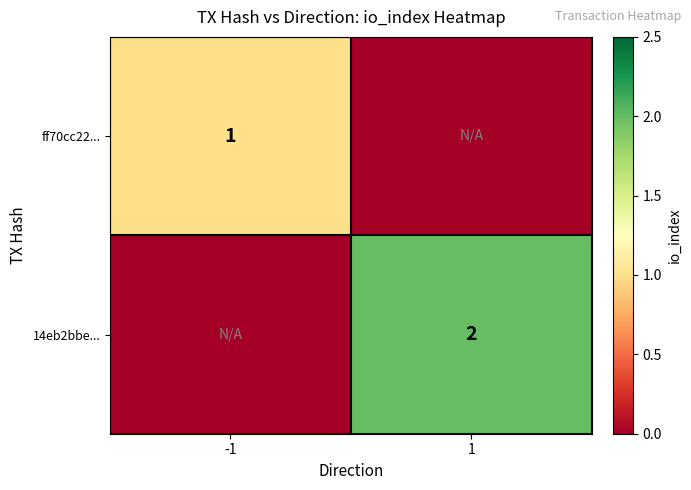

The value of ff70cc22... at -1 is 1. True or false?

True